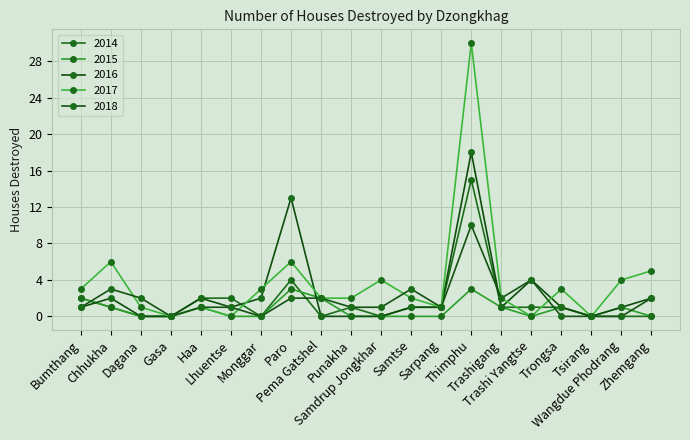

Count the number of categories in the chart.

20